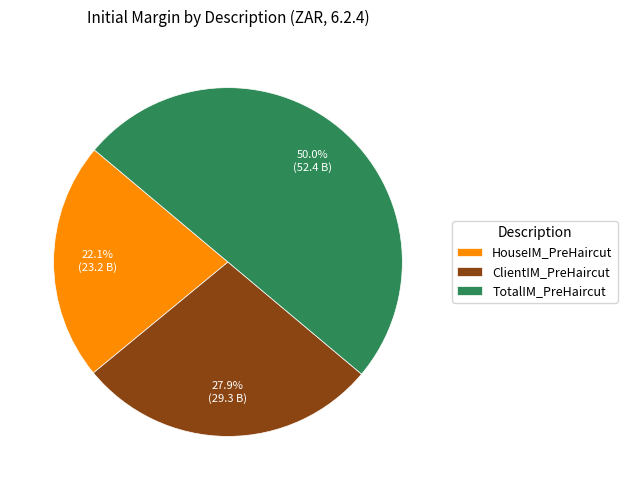

How many segments does this pie chart have?

3